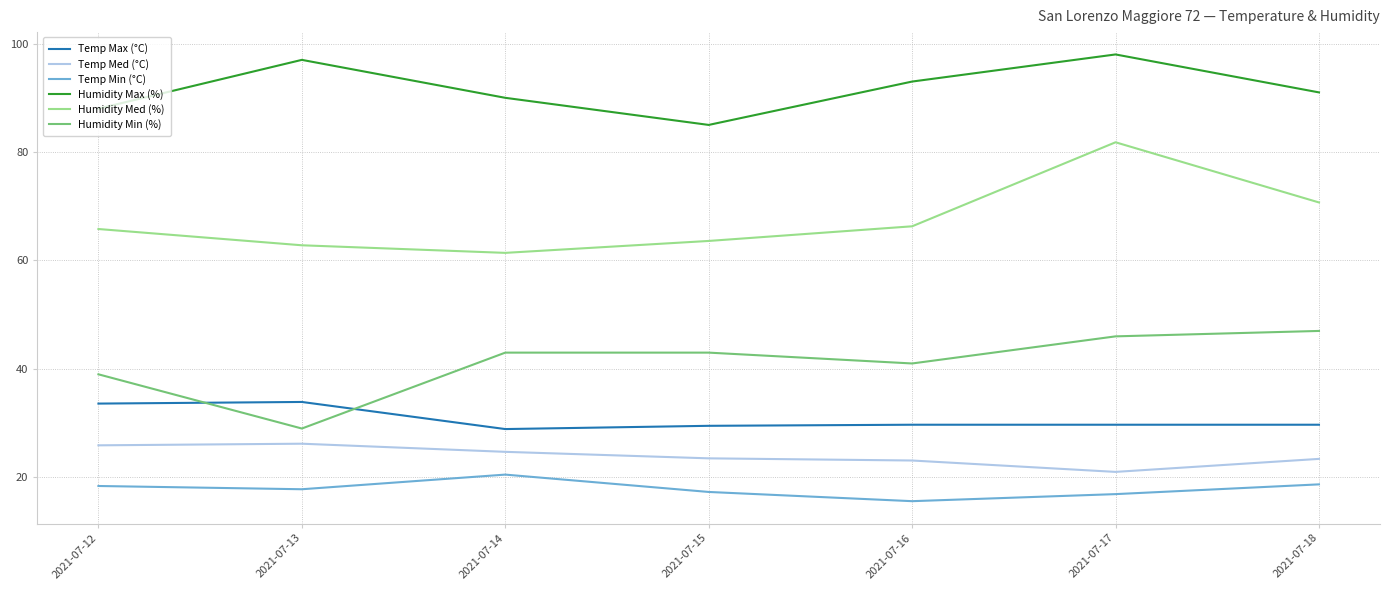

How many interior local peaks does the Humidity Med (%) series have?

1